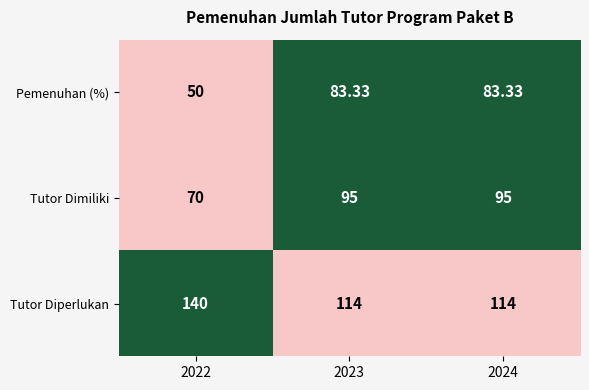

At 2022, list the series in order from smallest to largest.

Pemenuhan (%), Tutor Dimiliki, Tutor Diperlukan